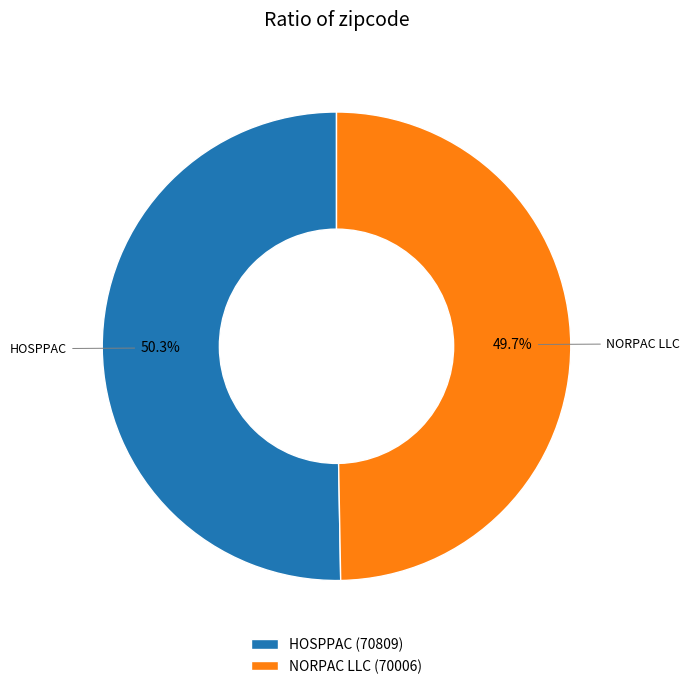

Between HOSPPAC and NORPAC LLC, which is larger?

HOSPPAC